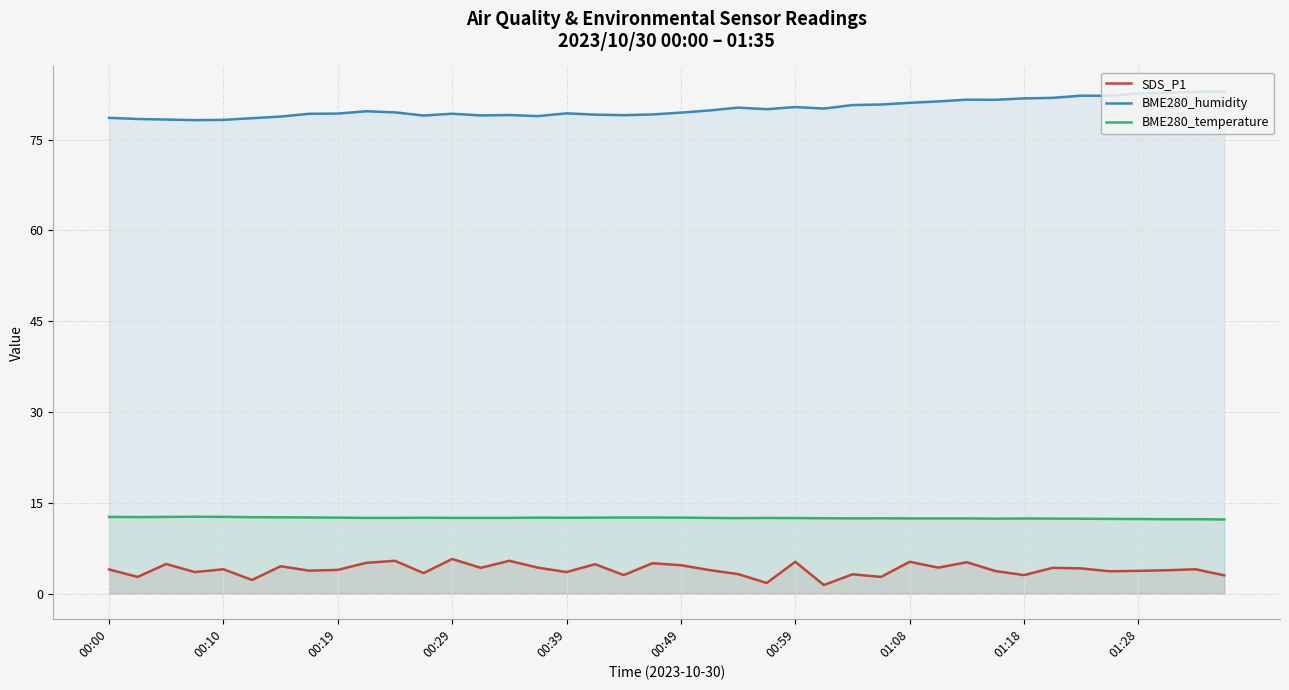

Reading right to left, list all the values displayed in this chart.

SDS_P1: 3.0	4.0	3.9	3.8	3.7	4.2	4.3	3.1	3.7	5.2	4.3	5.3	2.8	3.2	1.4	5.3	1.8	3.2	3.9	4.7	5.0	3.1	4.9	3.6	4.3	5.4	4.3	5.7	3.4	5.4	5.1	3.9	3.8	4.5	2.3	4.0	3.6	4.9	2.8	4.0
BME280_humidity: 82.9	82.9	82.7	82.6	82.2	82.2	81.9	81.8	81.6	81.6	81.3	81.1	80.8	80.7	80.1	80.4	80.0	80.3	79.8	79.5	79.2	79.0	79.1	79.3	78.9	79.0	79.0	79.3	79.0	79.5	79.7	79.3	79.3	78.8	78.5	78.2	78.2	78.3	78.4	78.6
BME280_temperature: 12.3	12.3	12.3	12.3	12.3	12.4	12.4	12.4	12.4	12.4	12.4	12.4	12.4	12.4	12.5	12.5	12.5	12.5	12.5	12.6	12.6	12.6	12.6	12.5	12.6	12.5	12.5	12.5	12.5	12.5	12.5	12.6	12.6	12.6	12.6	12.7	12.7	12.7	12.7	12.7